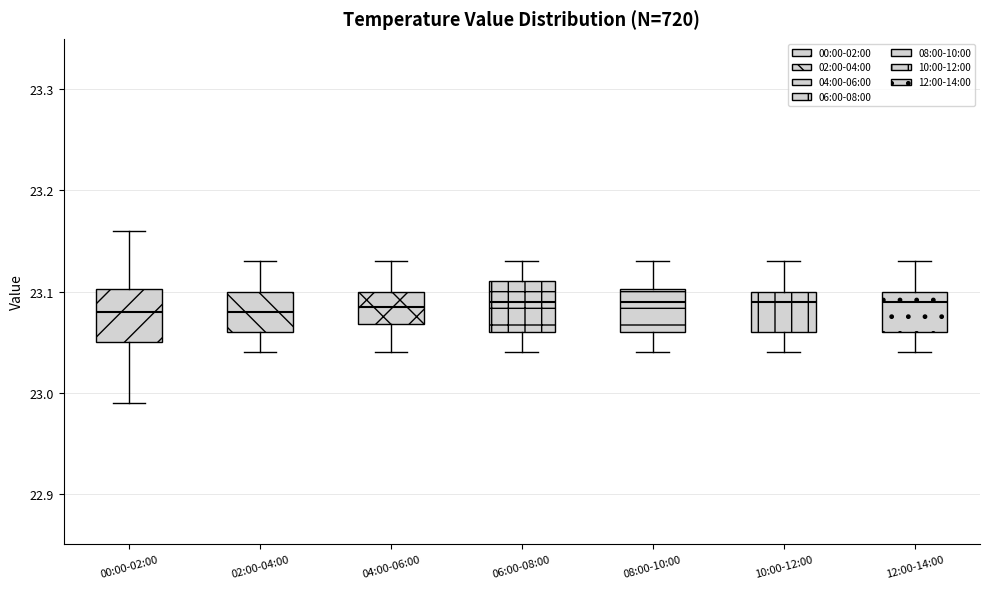

Reading left to right, transcribe this box plot: for each box, give where its median line is, the range the box spans, and where its two whiskers end, as read against the y-axis. The values are not printed on the chart, so give them approximately, as read against the axis.

00:00-02:00: median 23.08, box 23.05 to 23.10, whiskers 22.99 to 23.16
02:00-04:00: median 23.08, box 23.06 to 23.10, whiskers 23.04 to 23.13
04:00-06:00: median 23.09, box 23.07 to 23.10, whiskers 23.04 to 23.13
06:00-08:00: median 23.09, box 23.06 to 23.11, whiskers 23.04 to 23.13
08:00-10:00: median 23.09, box 23.06 to 23.10, whiskers 23.04 to 23.13
10:00-12:00: median 23.09, box 23.06 to 23.10, whiskers 23.04 to 23.13
12:00-14:00: median 23.09, box 23.06 to 23.10, whiskers 23.04 to 23.13